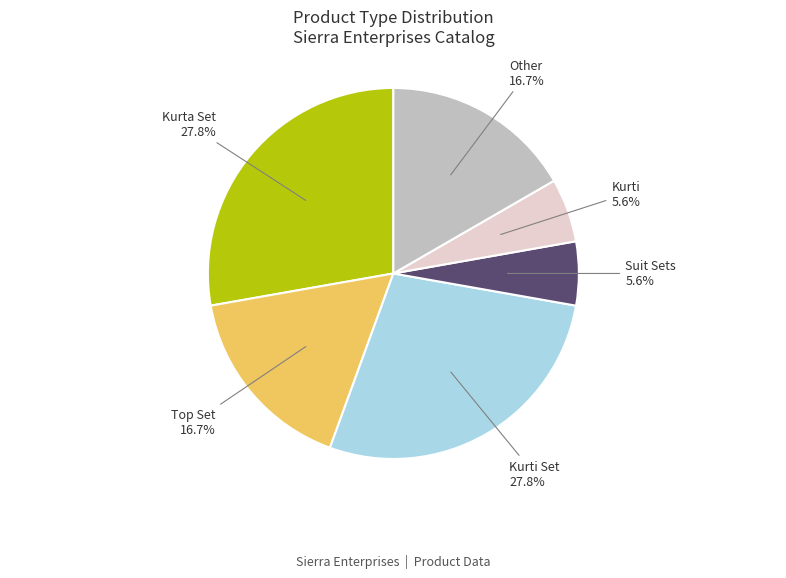

Is there any slice that represents more than half of the pie?

No